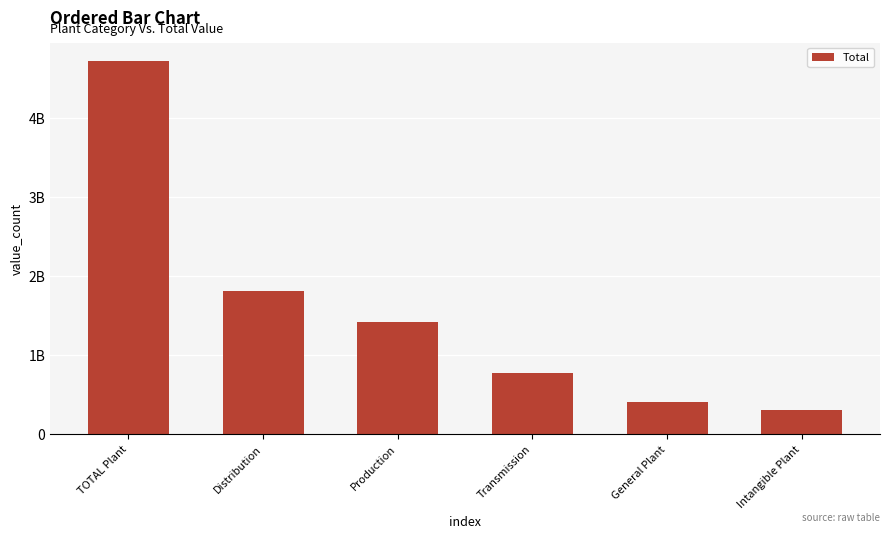

Reading left to right, what are all the values shown in this chart?

4712124856	1803377197	1418084853	776937563	411314885	302410358